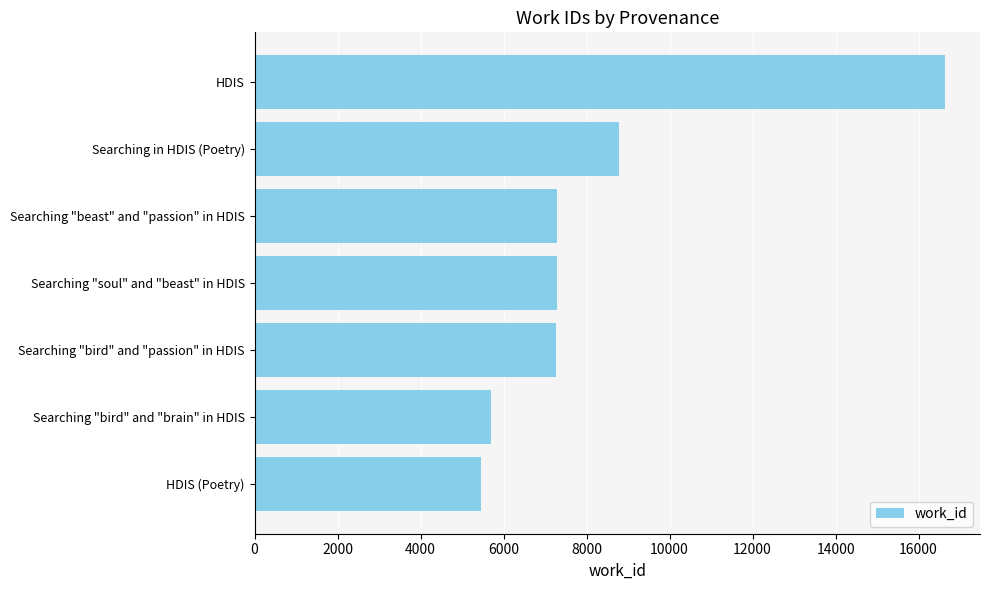

The value at Searching in HDIS (Poetry) is 5082. True or false?

False